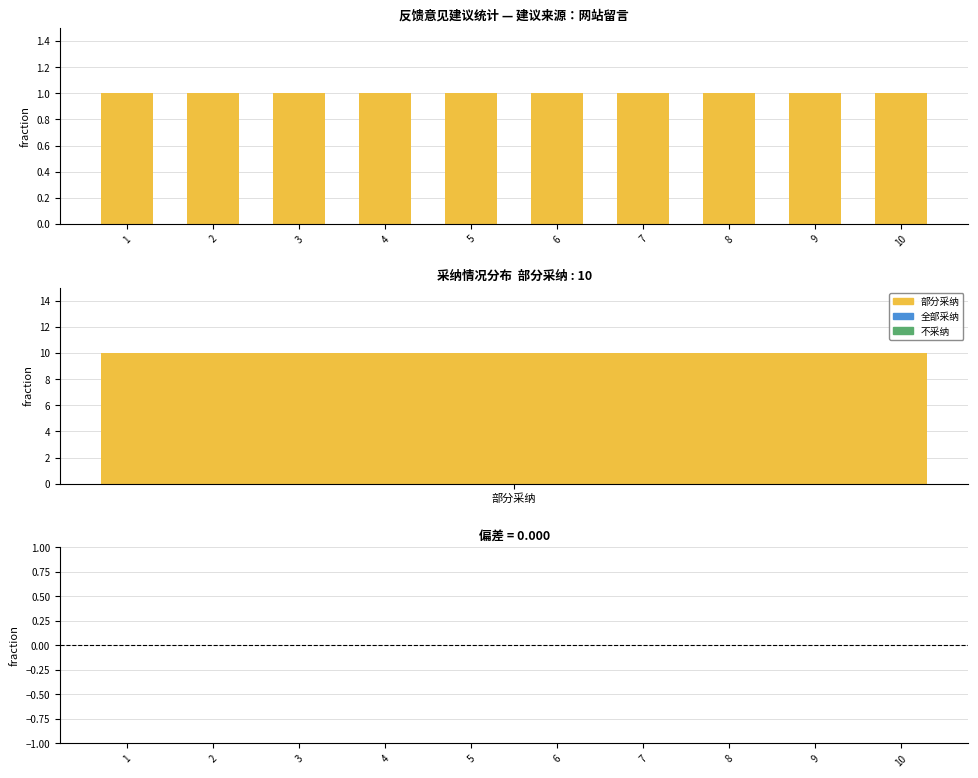

List the labels in order of value, smallest first.

1, 2, 3, 4, 5, 6, 7, 8, 9, 10